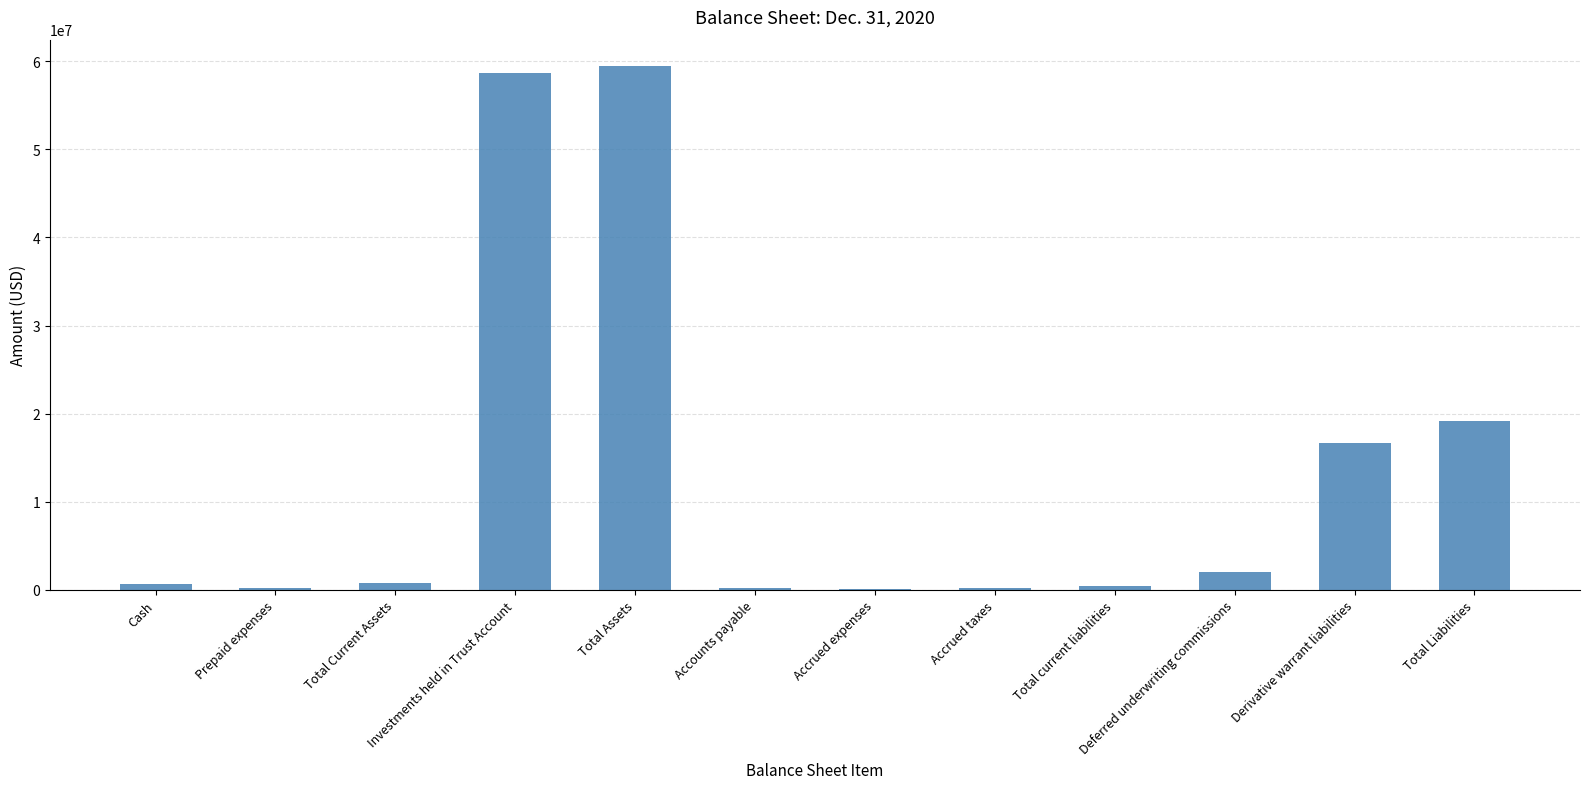

The chart shows a value of 2012500 at Deferred underwriting commissions. True or false?

True